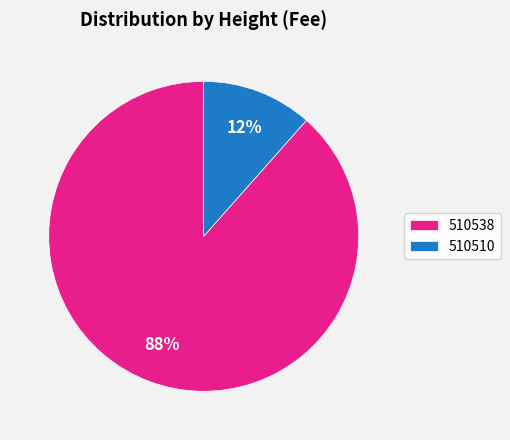

To the nearest percent, what is the average slice percentage?

50%